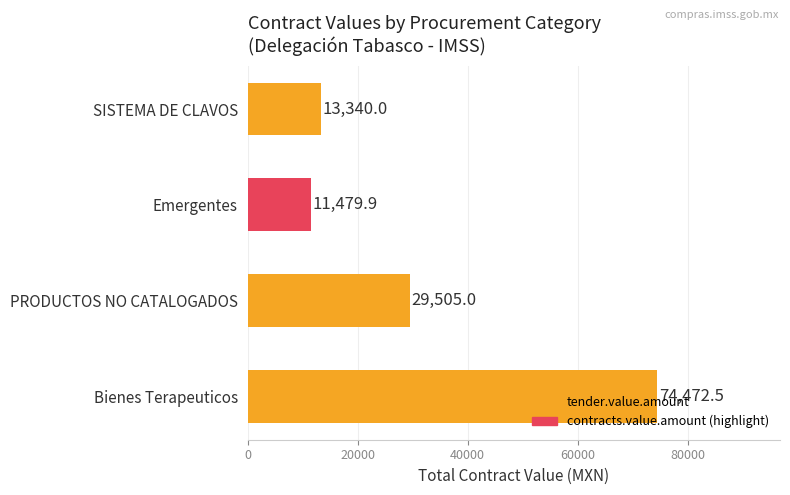

Are the bars grouped side by side (vs. stacked)?

No